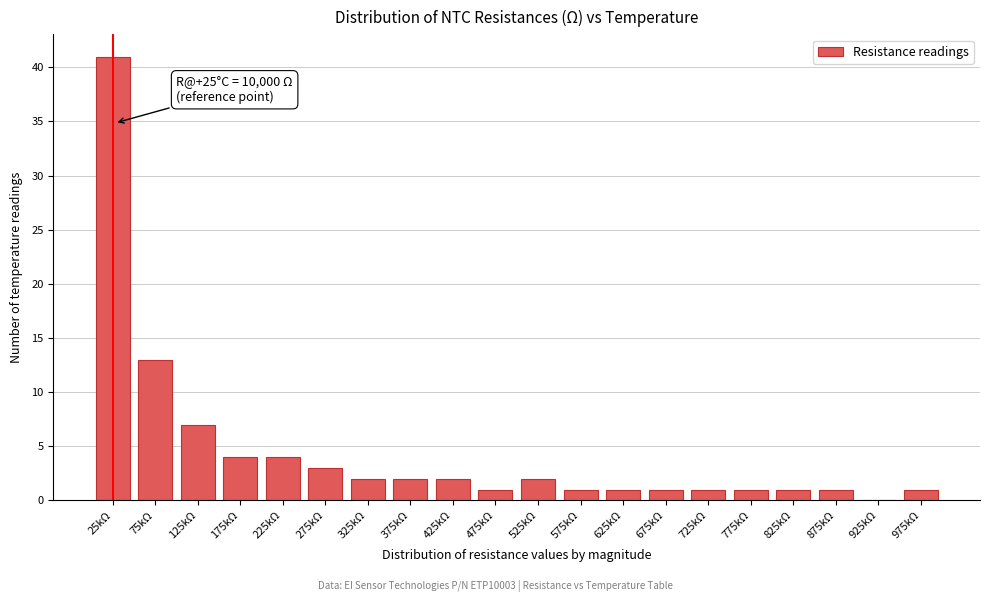

Reading left to right, transcribe all the data shown in this chart.

25kΩ=41	75kΩ=13	125kΩ=7	175kΩ=4	225kΩ=4	275kΩ=3	325kΩ=2	375kΩ=2	425kΩ=2	475kΩ=1	525kΩ=2	575kΩ=1	625kΩ=1	675kΩ=1	725kΩ=1	775kΩ=1	825kΩ=1	875kΩ=1	925kΩ=0	975kΩ=1